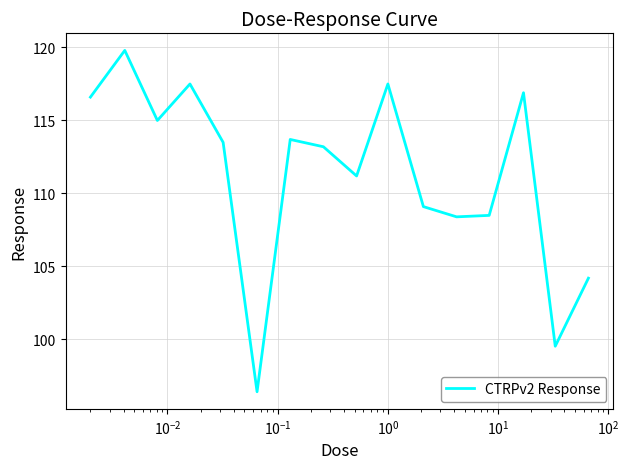

What is the smallest value displayed?

96.4